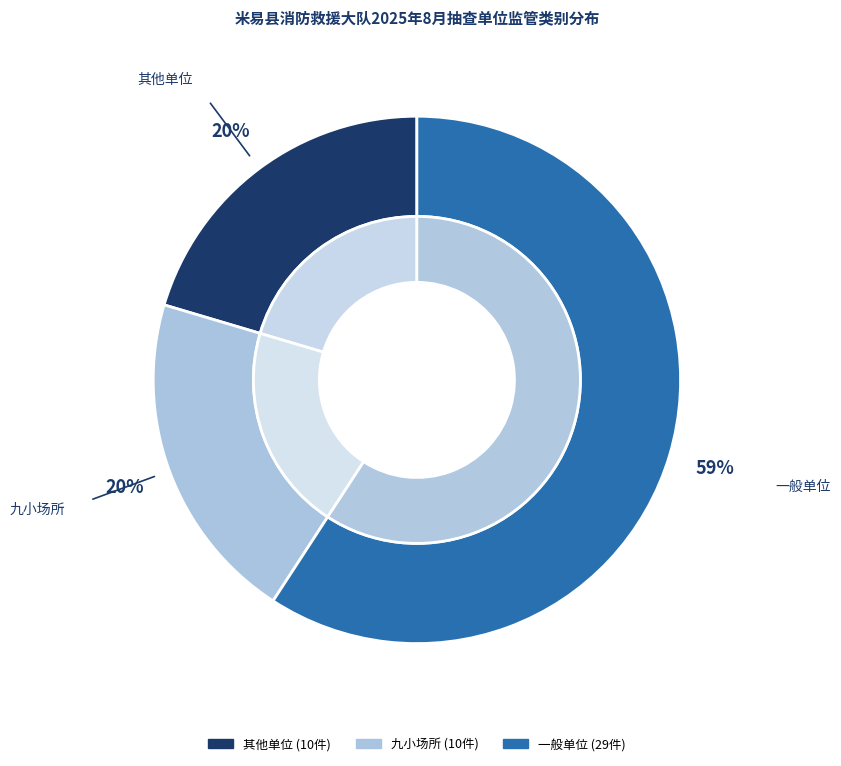

The 九小场所 slice represents 11% of the pie. True or false?

False